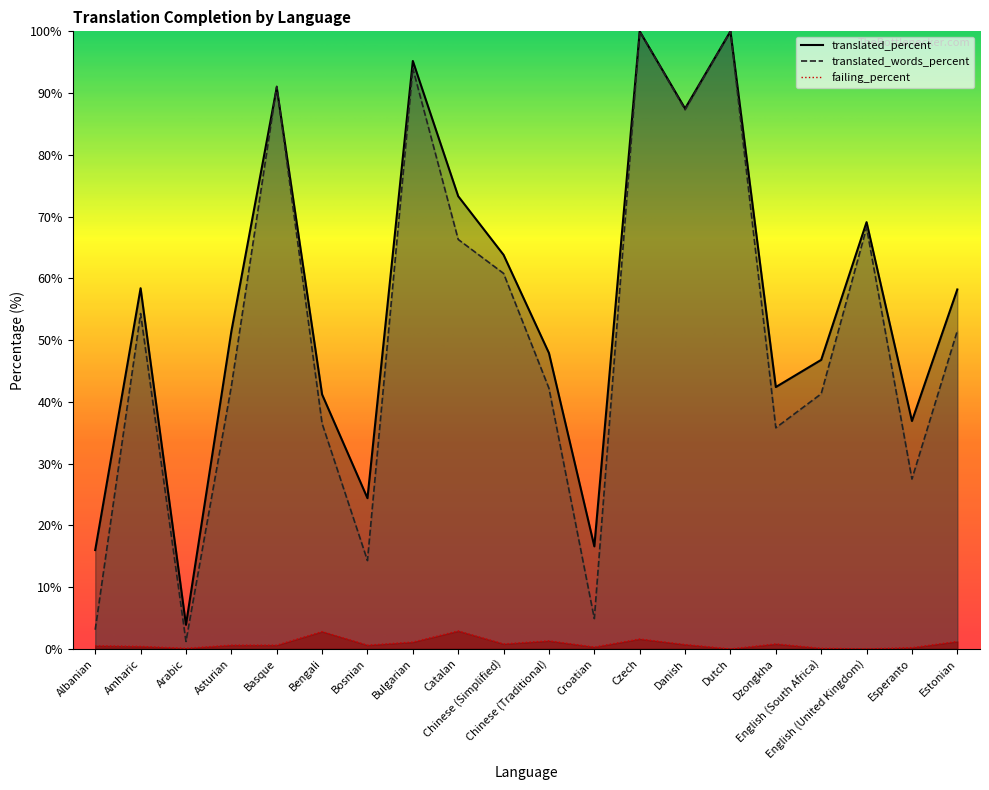

True or false: translated_percent and failing_percent cross at least once.

False